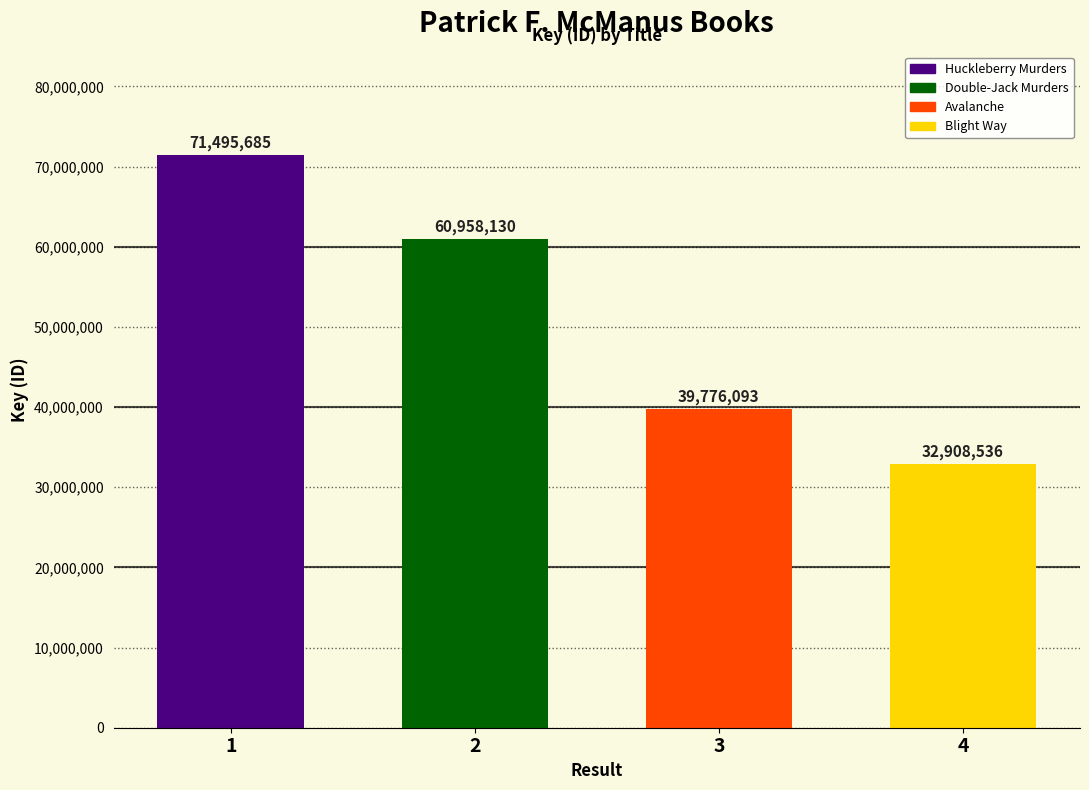

What position from the right is Huckleberry Murders?

4